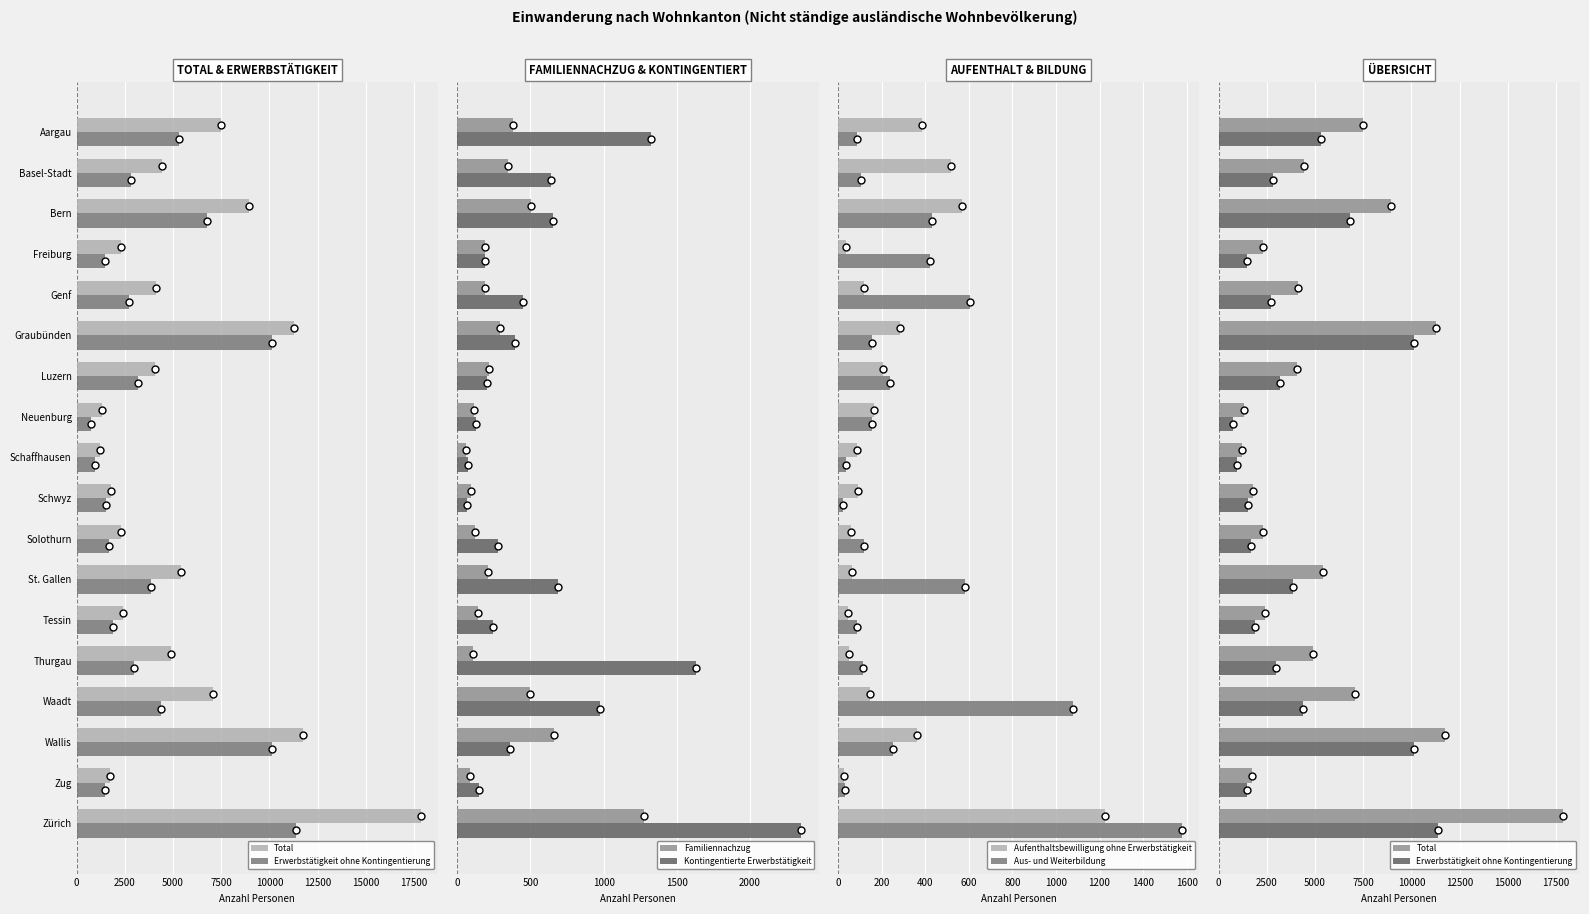

What is the sum of all Familiennachzug values?

5483